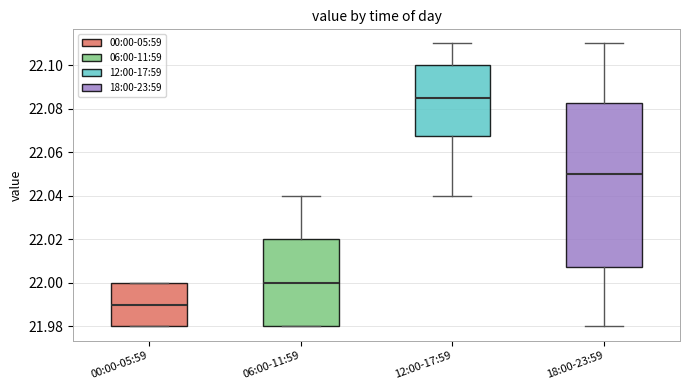

Where is the lower edge of the box for 12:00-17:59 on the y-axis? The values are not printed on the chart, so give them approximately, as read against the axis.

22.068